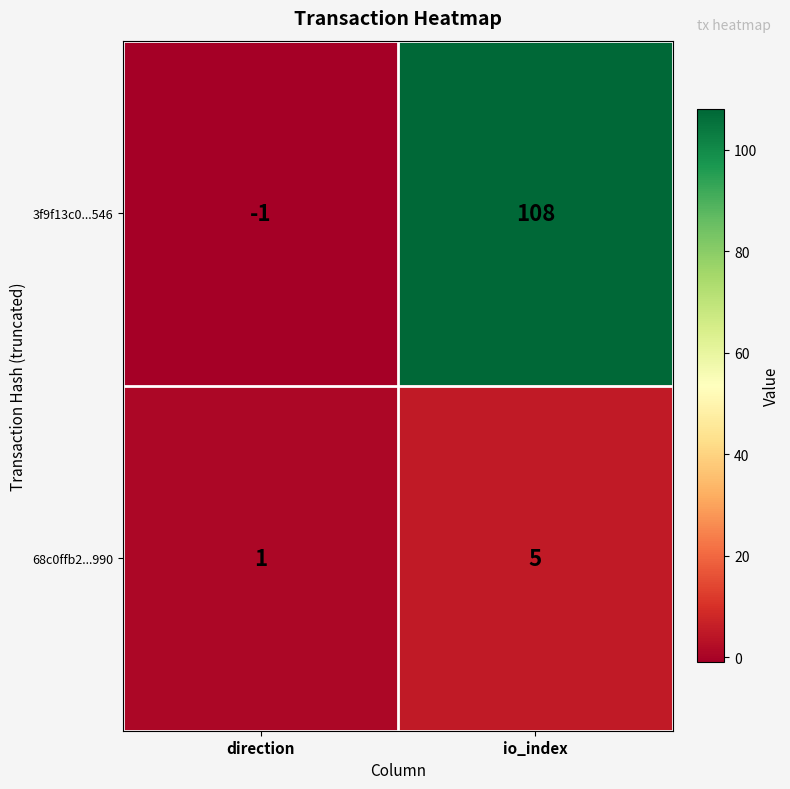

What is the sum of the 68c0ffb2...990 values at io_index and direction?

6